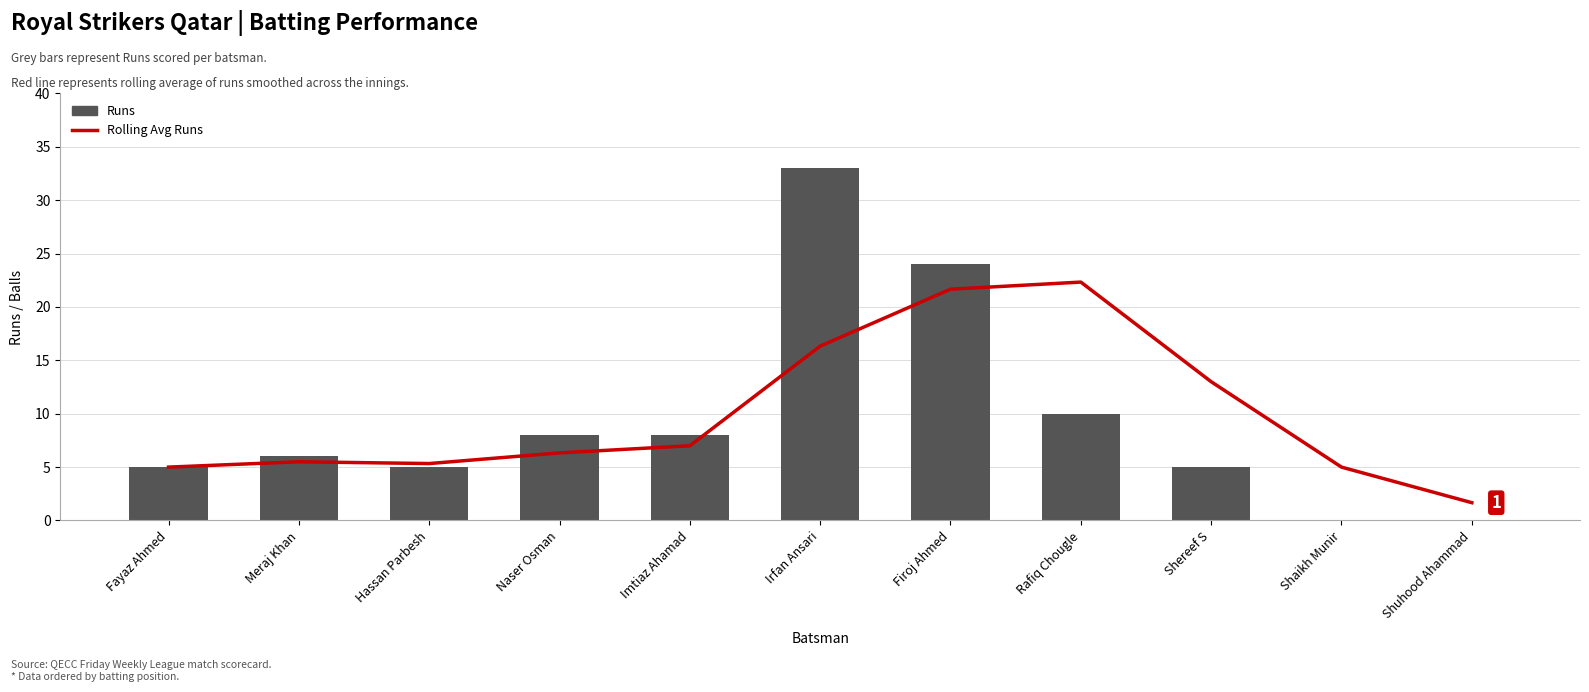

At which label is Runs closest to 16?

Rafiq Chougle